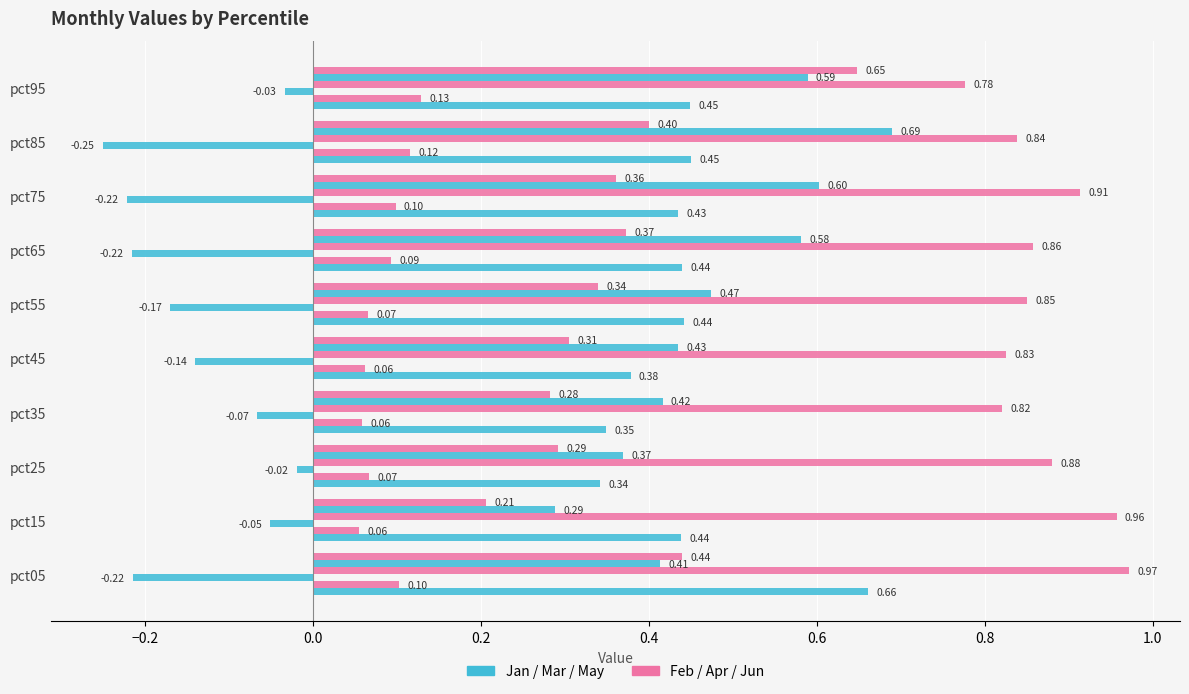

Reading left to right, transcribe all the data shown in this chart.

Jan: 0.7	0.4	0.3	0.3	0.4	0.4	0.4	0.4	0.5	0.4
Feb: 0.1	0.1	0.1	0.1	0.1	0.1	0.1	0.1	0.1	0.1
Mar: -0.2	-0.1	-0.0	-0.1	-0.1	-0.2	-0.2	-0.2	-0.3	-0.0
Apr: 1.0	1.0	0.9	0.8	0.8	0.9	0.9	0.9	0.8	0.8
May: 0.4	0.3	0.4	0.4	0.4	0.5	0.6	0.6	0.7	0.6
Jun: 0.4	0.2	0.3	0.3	0.3	0.3	0.4	0.4	0.4	0.6